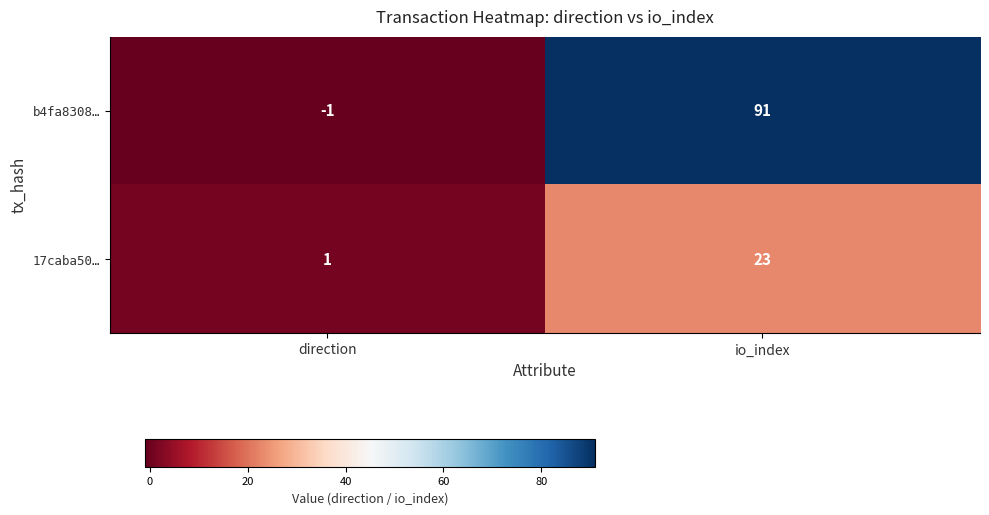

Which category has the lowest value across all series?

direction